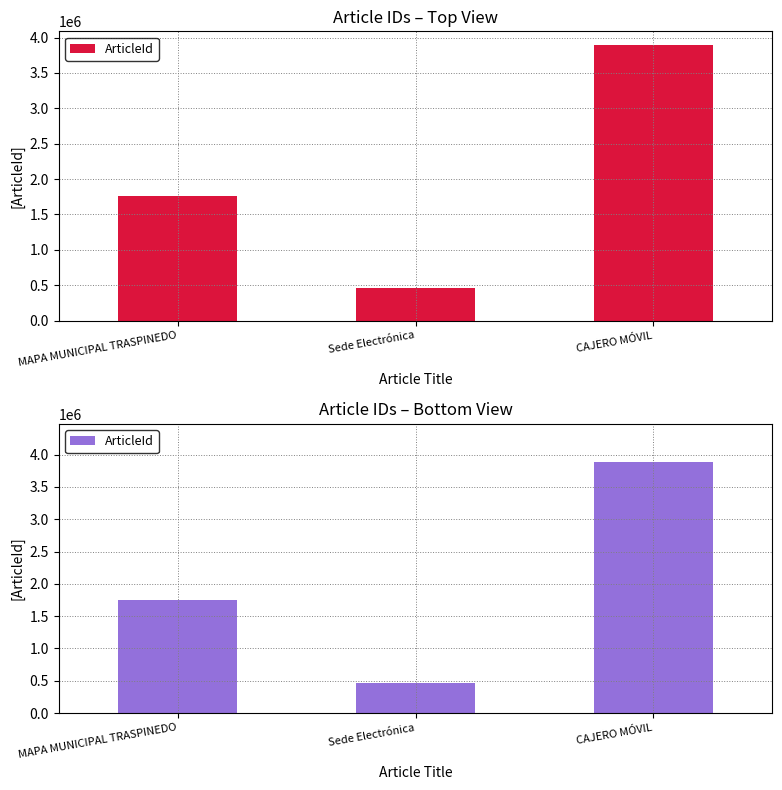

Reading left to right, extract all data points from this chart.

MAPA MUNICIPAL TRASPINEDO=1756447	Sede Electrónica=459518	CAJERO MÓVIL=3893075